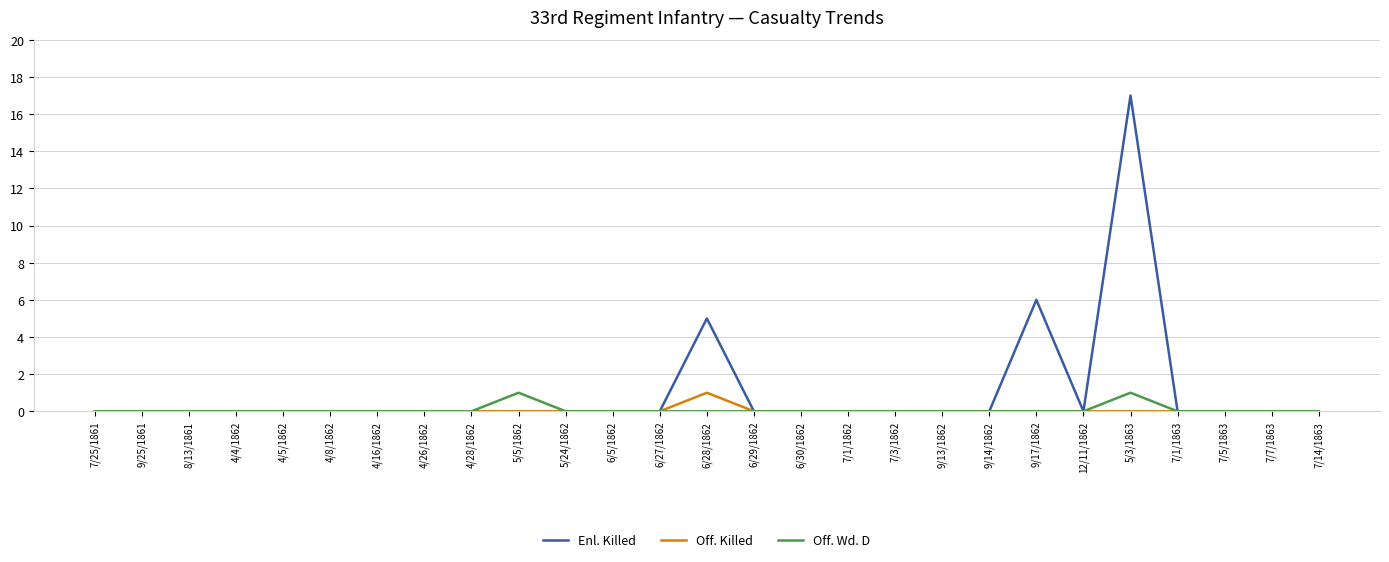

Where is Enl. Killed nearest to the value 8?

9/17/1862